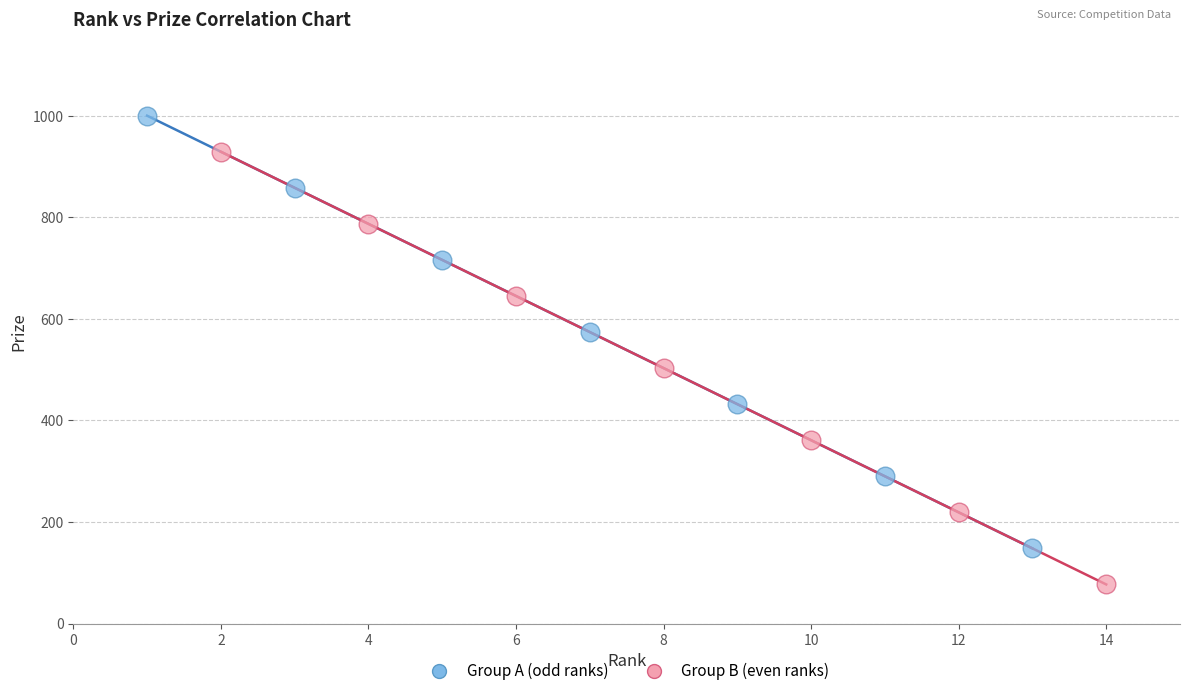

Which series reaches the maximum Y coordinate?

Group A (odd ranks)